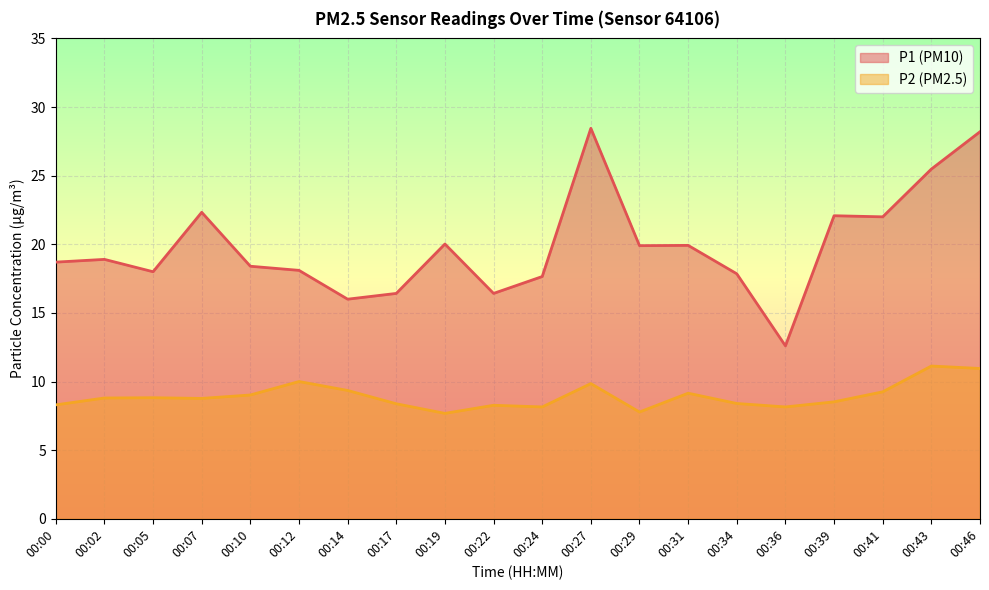

At which label is P1 closest to 20?

00:19